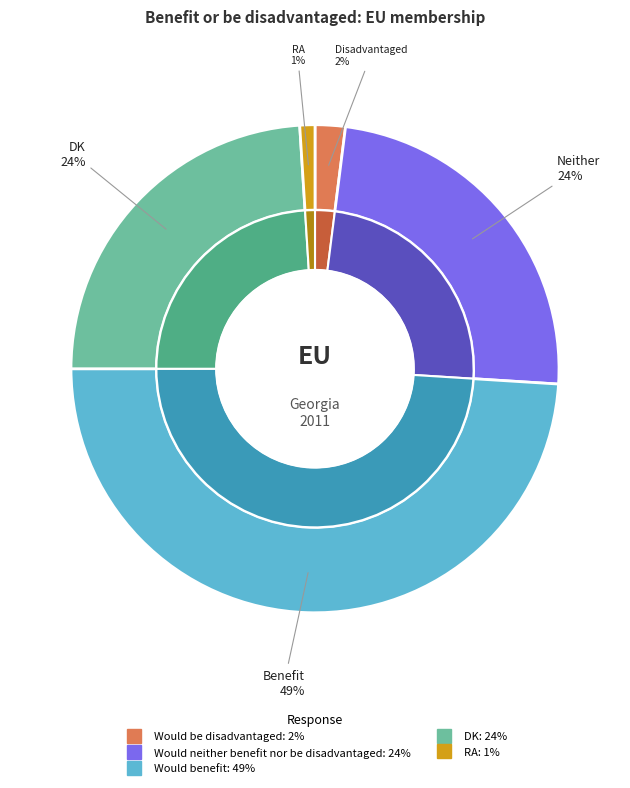

What is the smallest slice in the pie chart?

RA